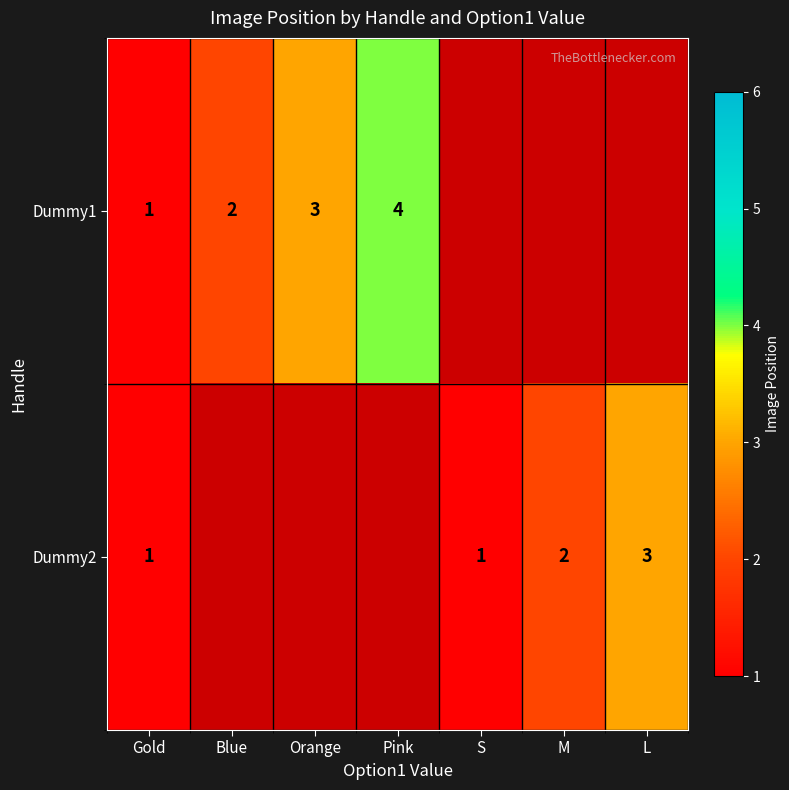

Is it true that Dummy1 equals 1 at Gold?

True